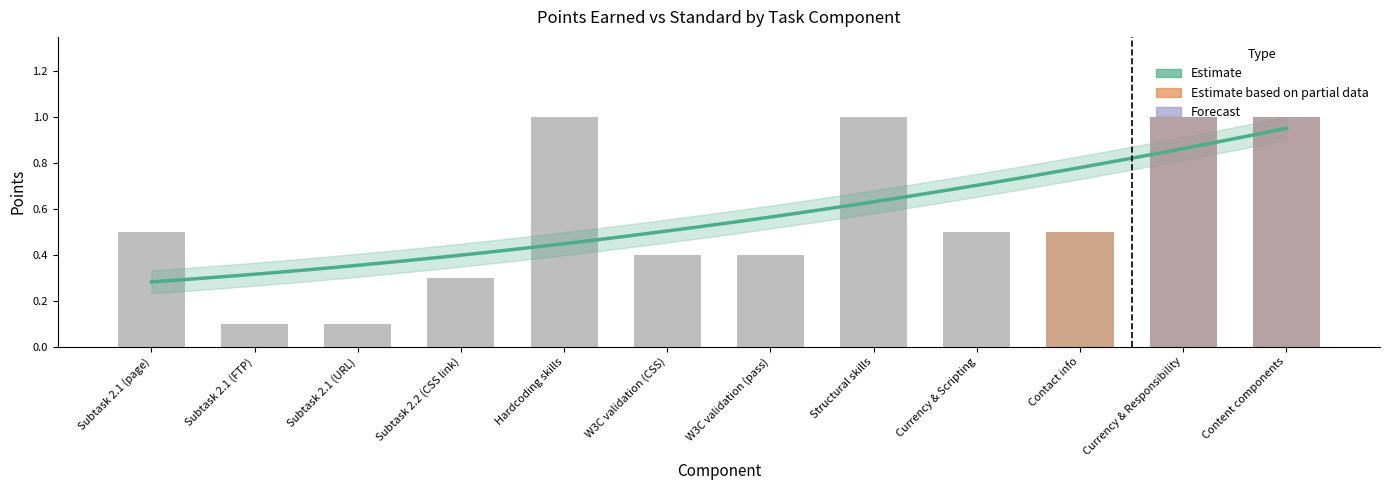

Between Currency & Scripting and Content components, which is larger?

Content components